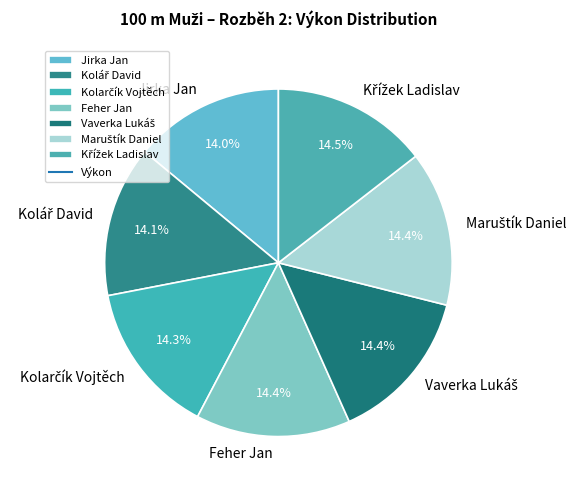

Is there a majority slice in this chart?

No